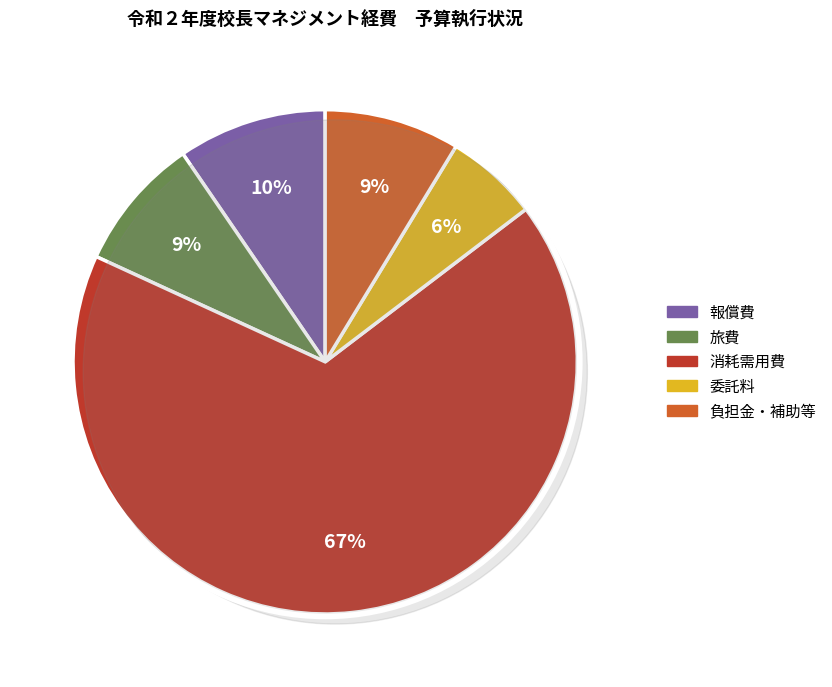

Which slice represents more than half of the pie?

消耗需用費